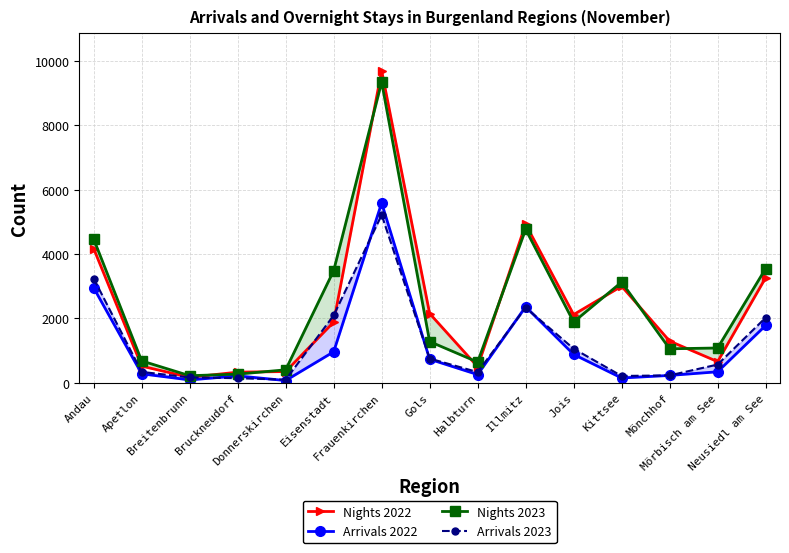

Count the number of data series in this chart.

4